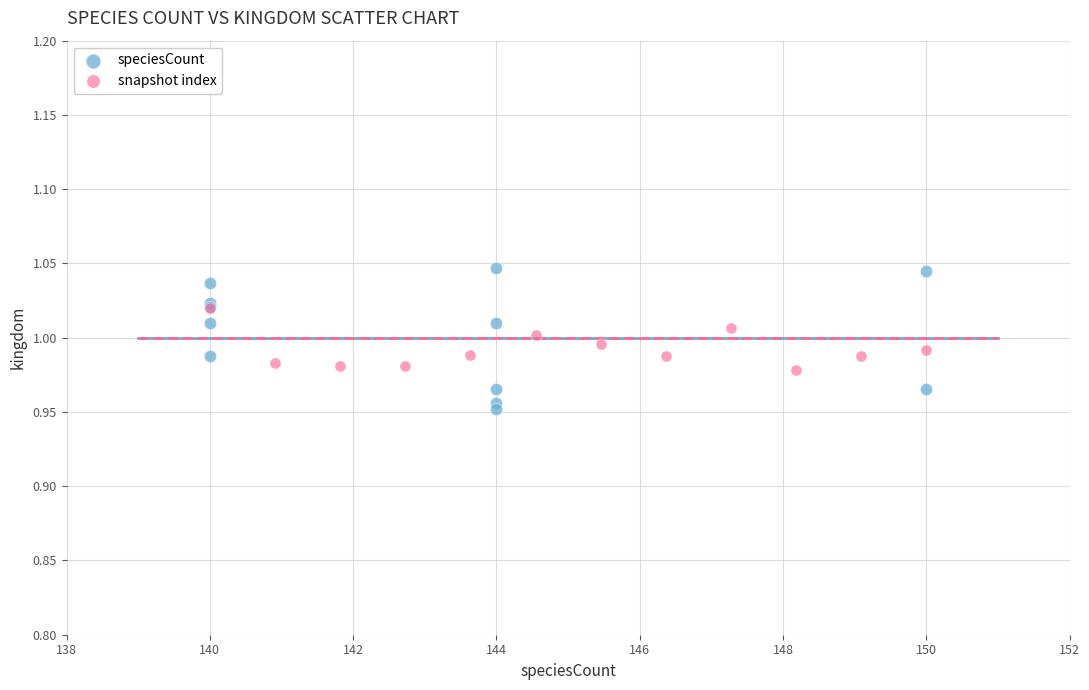

Which series contains the highest Y value?

speciesCount